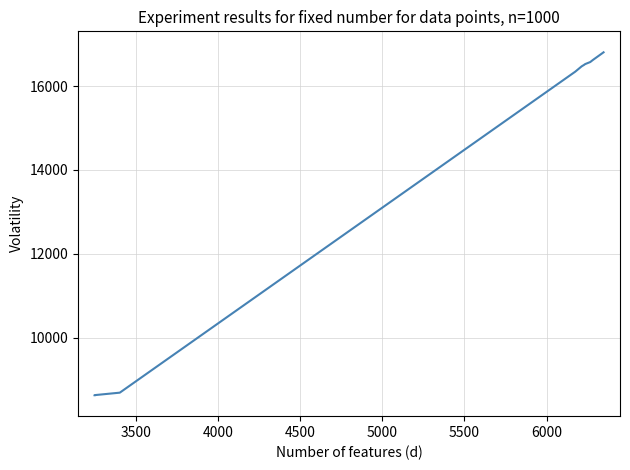

How many data points are above 16504?

4